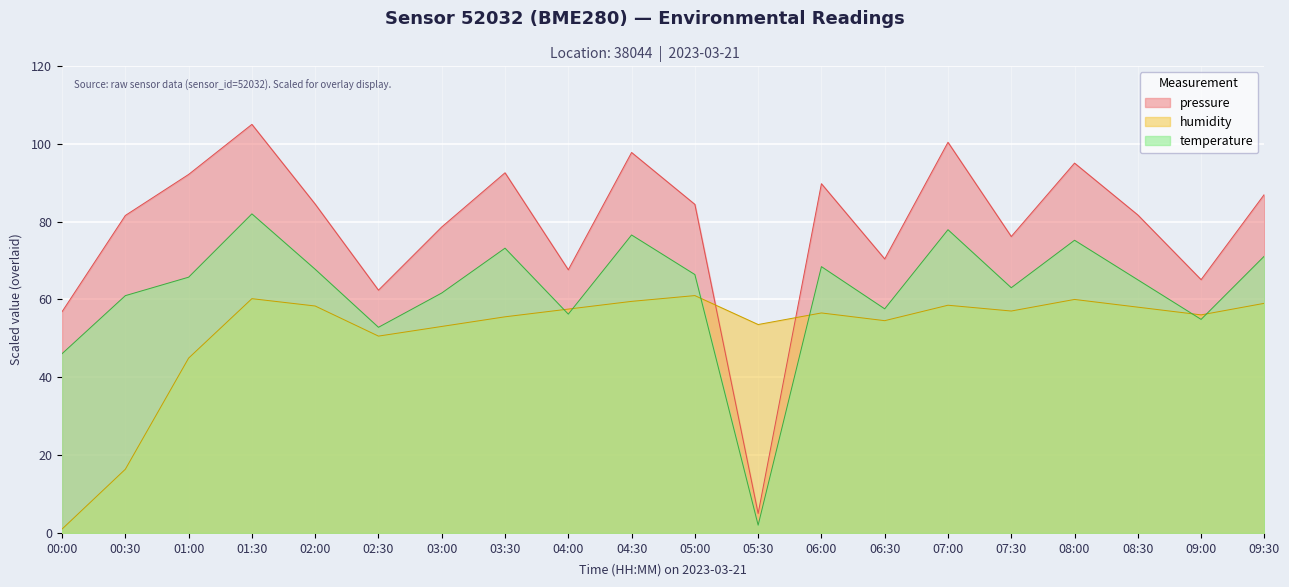

How many series are shown in this chart?

3